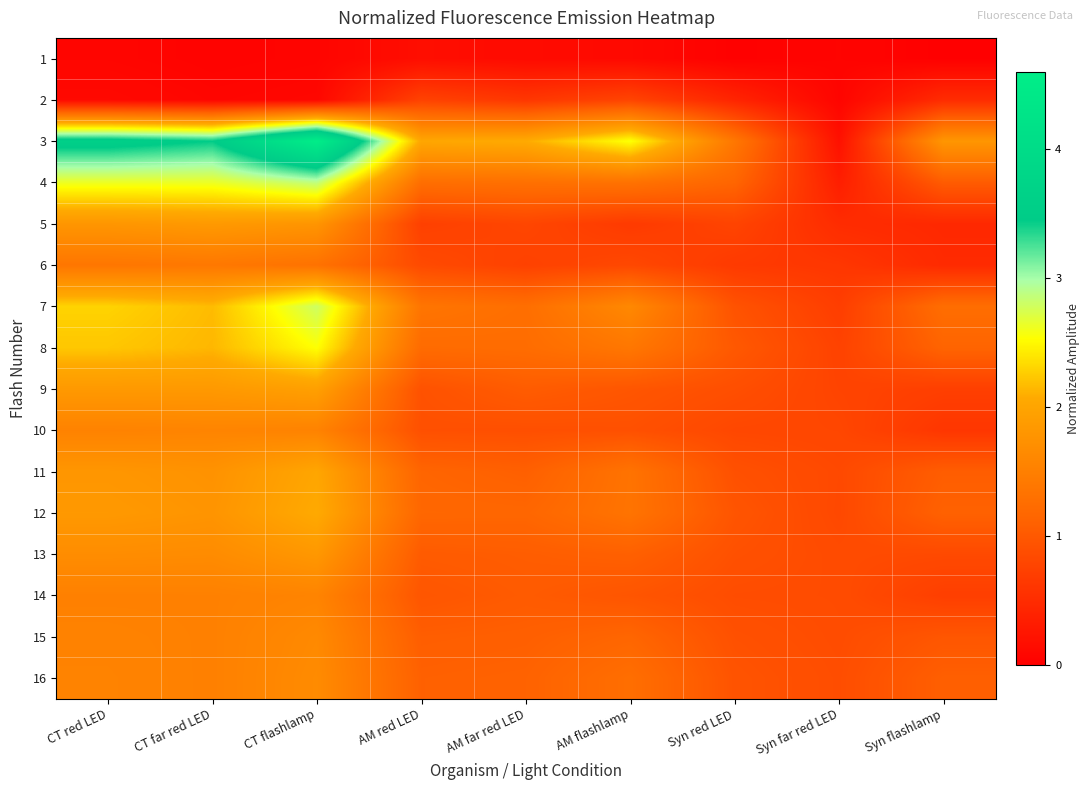

What is the spread (max minus min) of values at CT flashlamp?

4.5